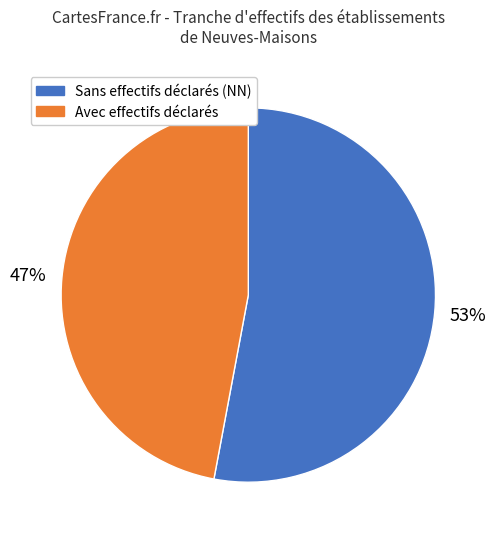

How many segments does this pie chart have?

2